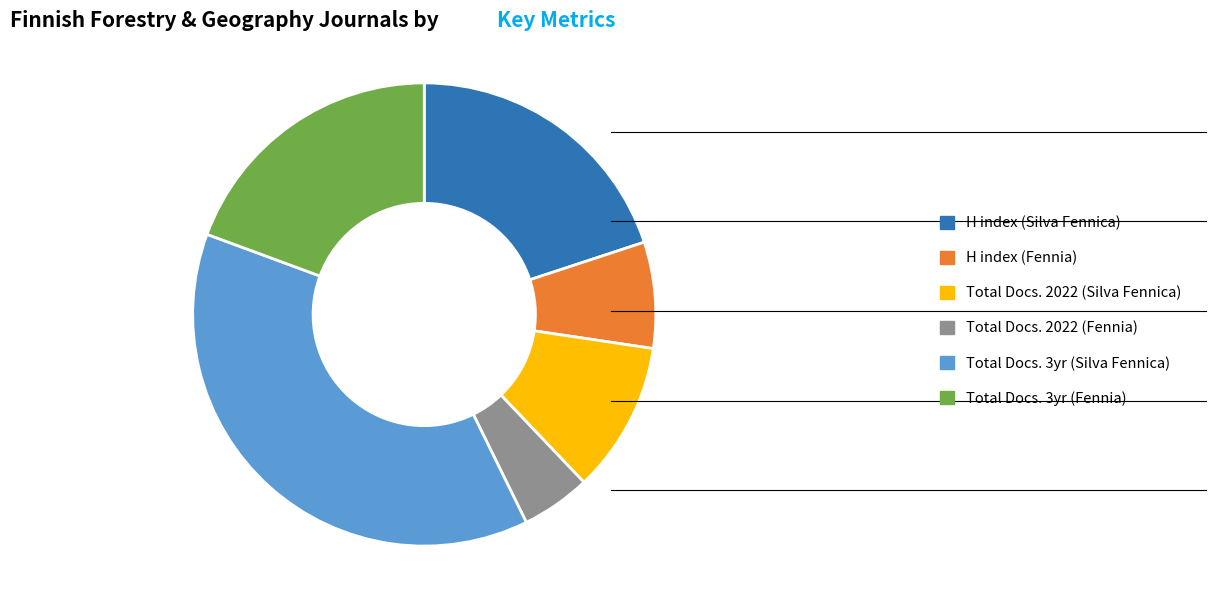

How many segments does this pie chart have?

6